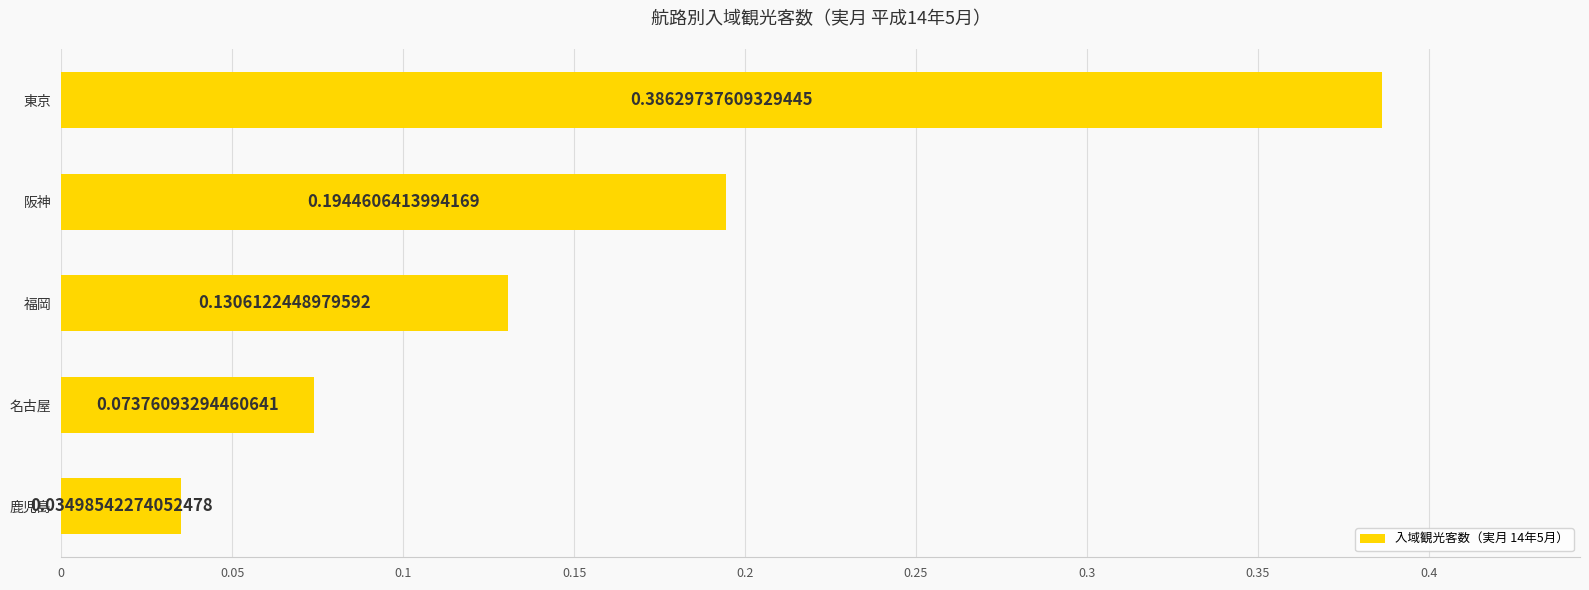

Are the bars horizontal?

Yes